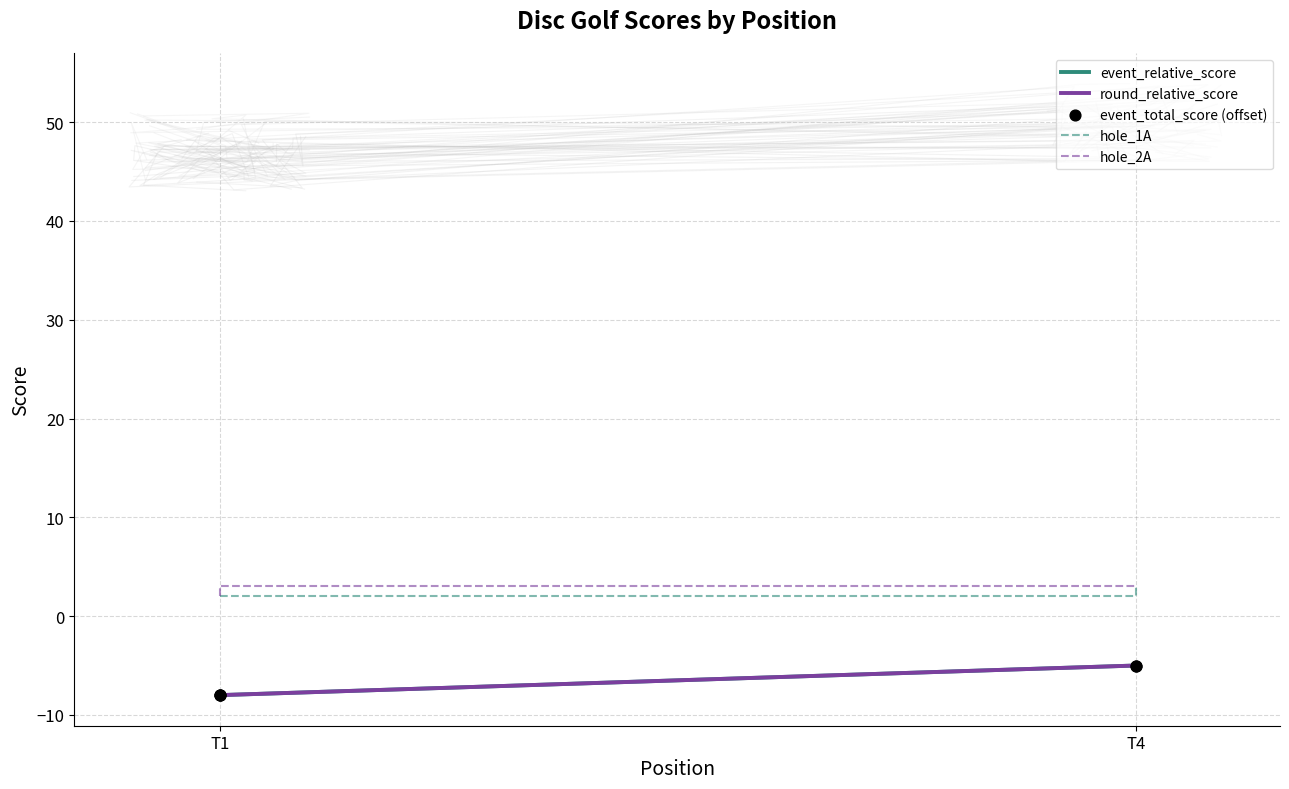

Which series has the largest total across all categories?

hole_2A